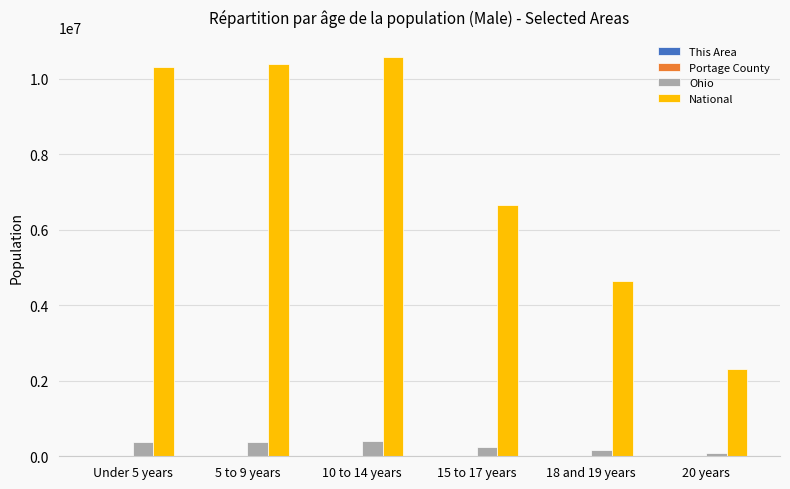

Between 15 to 17 years and 18 and 19 years, which series saw the biggest shift?

National